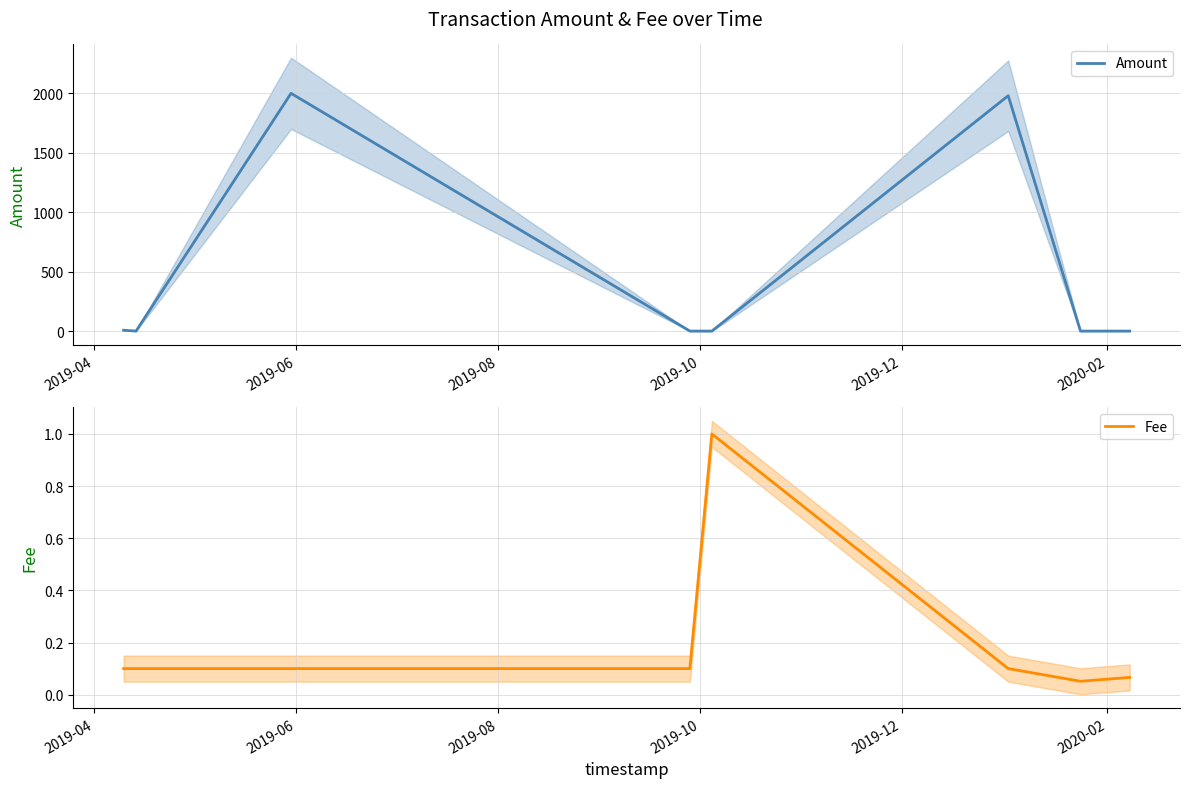

What is the maximum value shown in the chart?

2000.0